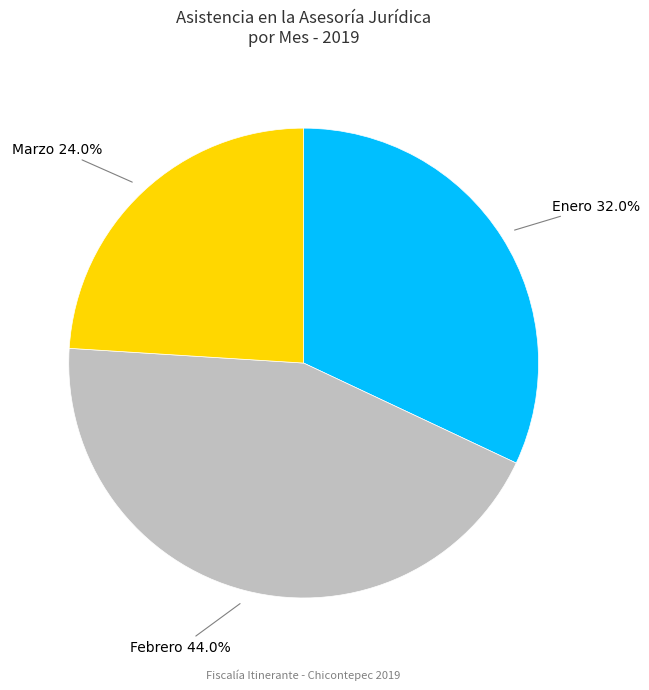

How many slices are in this pie chart?

3